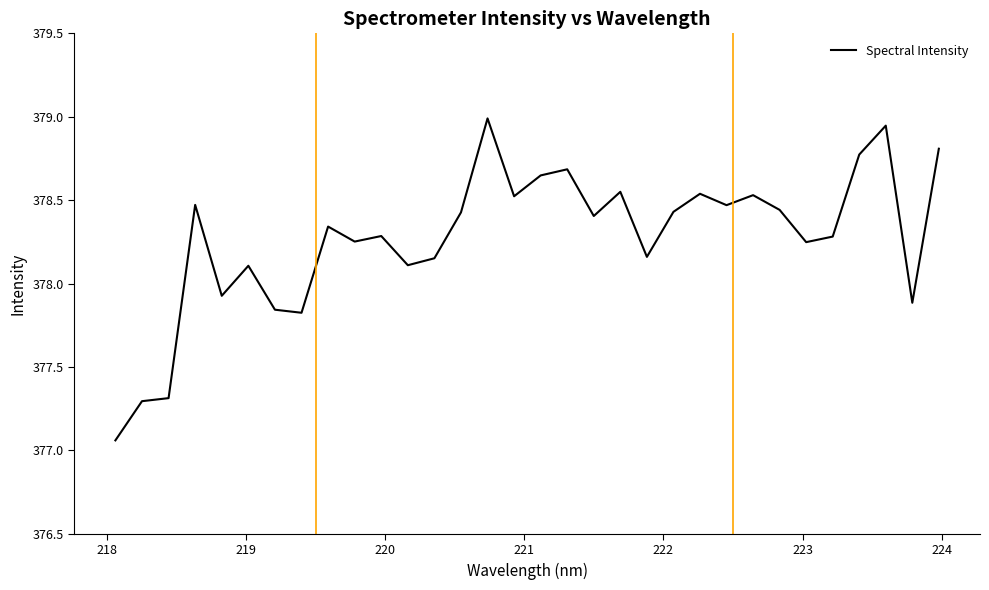

What is the maximum value shown in the chart?

379.0